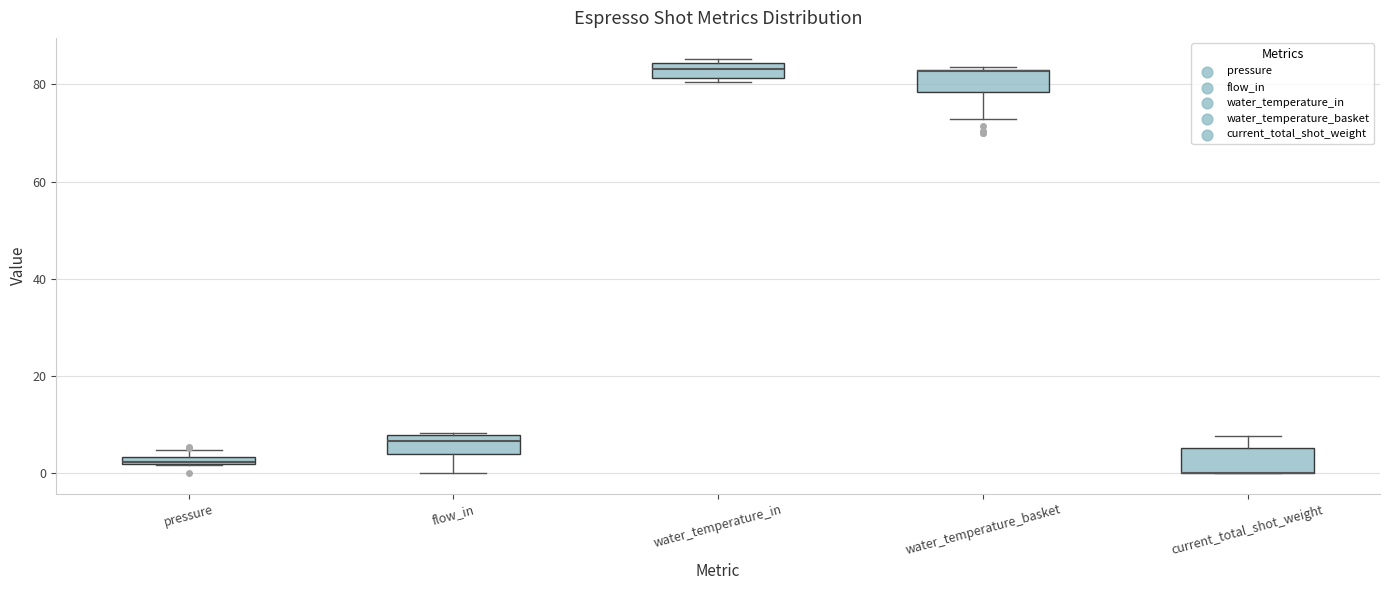

Where is the lower edge of the box for current_total_shot_weight on the y-axis? The values are not printed on the chart, so give them approximately, as read against the axis.

0